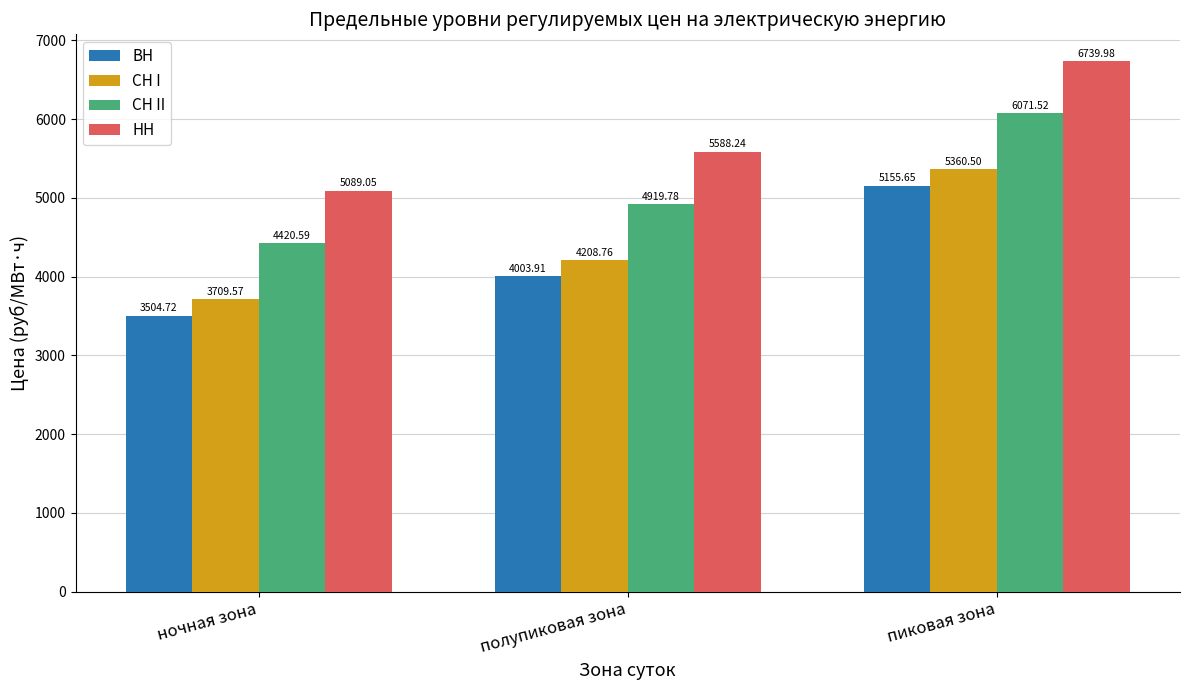

Which series has the largest total across all categories?

НН